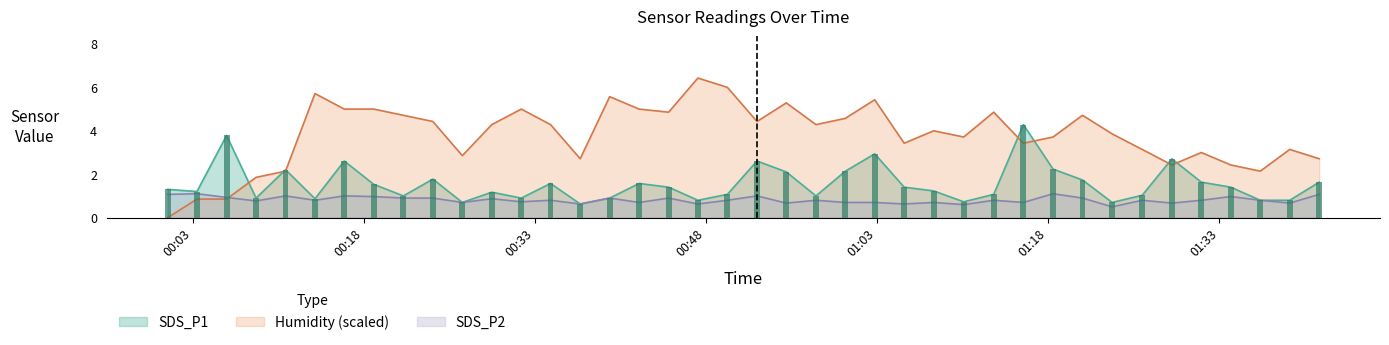

What is the difference between the SDS_P2 values at 2021/05/25 00:11:09 and 2021/05/25 01:15:50?

0.3